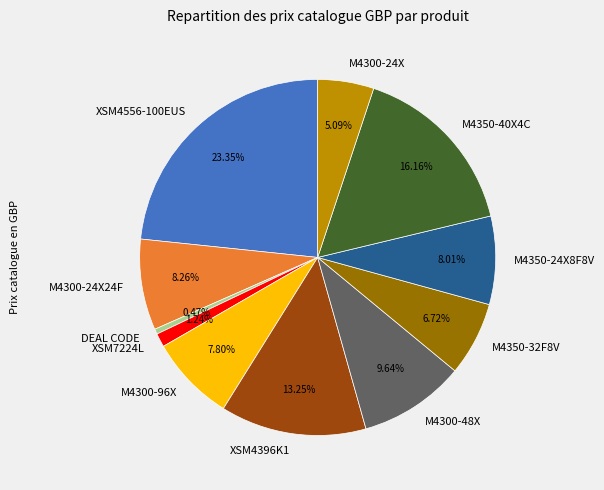

Combined, what portion of the pie is XSM7224L and XSM4396K1?

14.5%